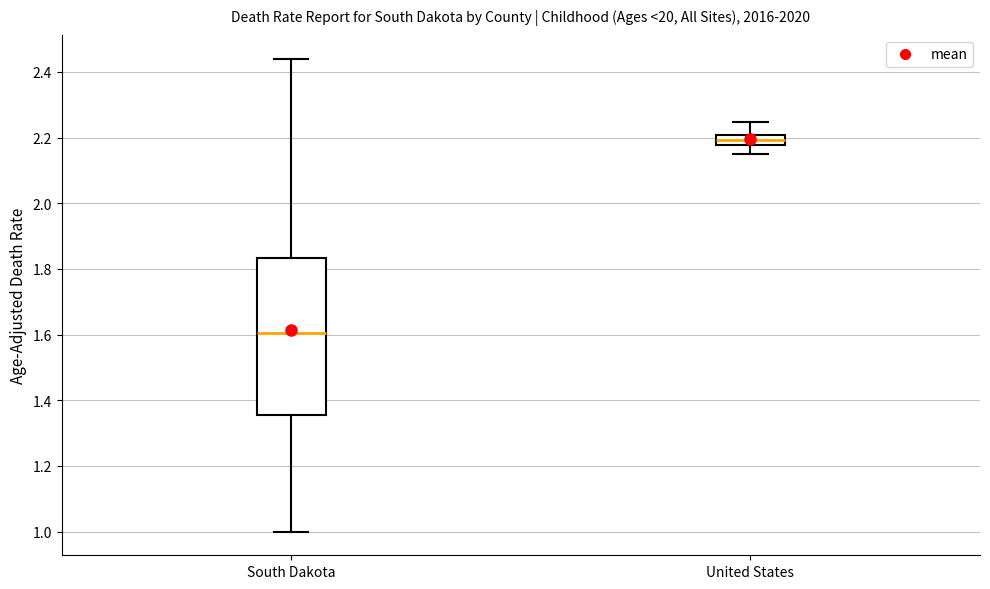

Comparing the boxes themselves (not the whiskers), which one is the tallest?

South Dakota